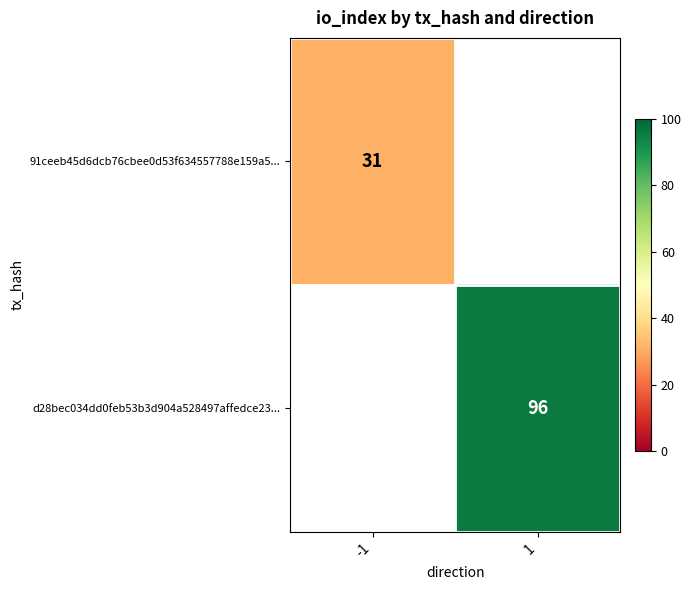

Is it true that 91ceeb45d6dcb76cbee0d53f634557788e159a5... equals 31 at -1?

True